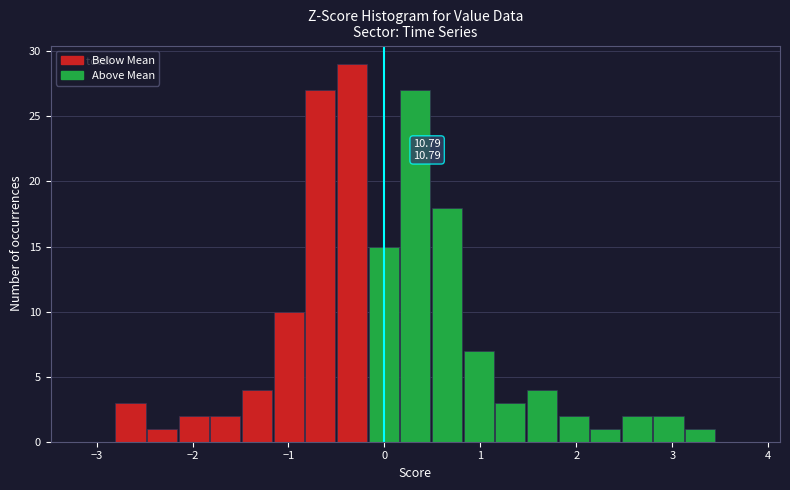

Read against the x-axis, roughly where is the centre of the tallest bar?

-0.3